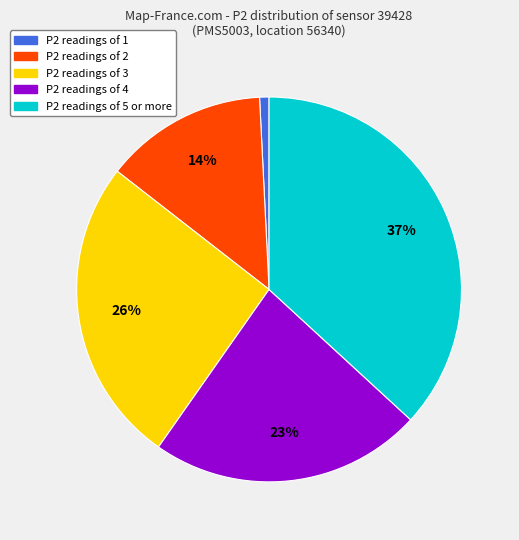

Does any single category account for the majority?

No